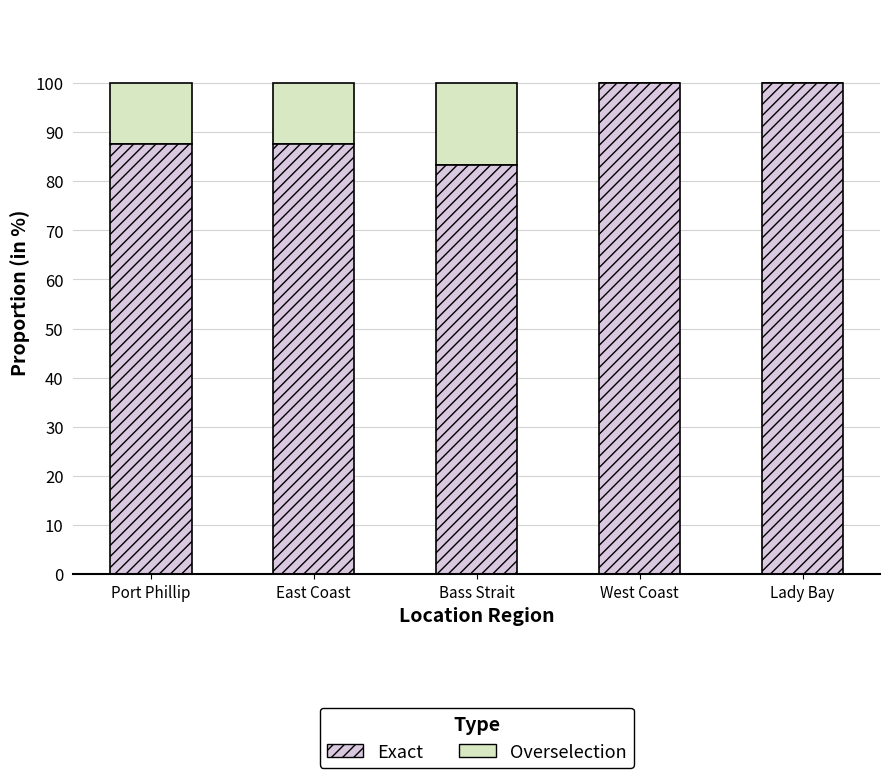

What is the approximate value of Exact at West Coast?

100.0